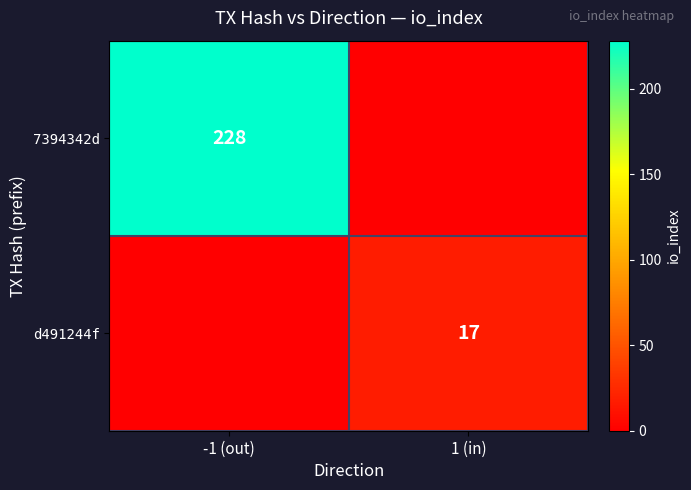

Is it true that 7394342d equals 374 at -1 (out)?

False